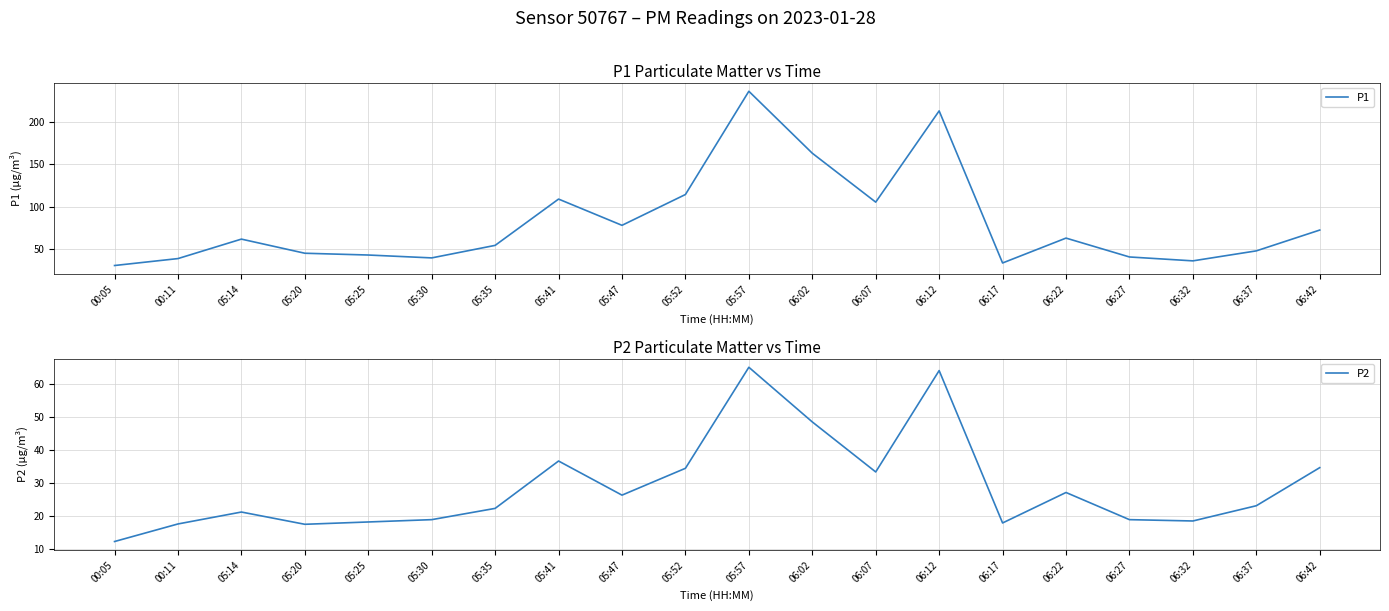

True or false: P2 and P1 cross at least once.

False